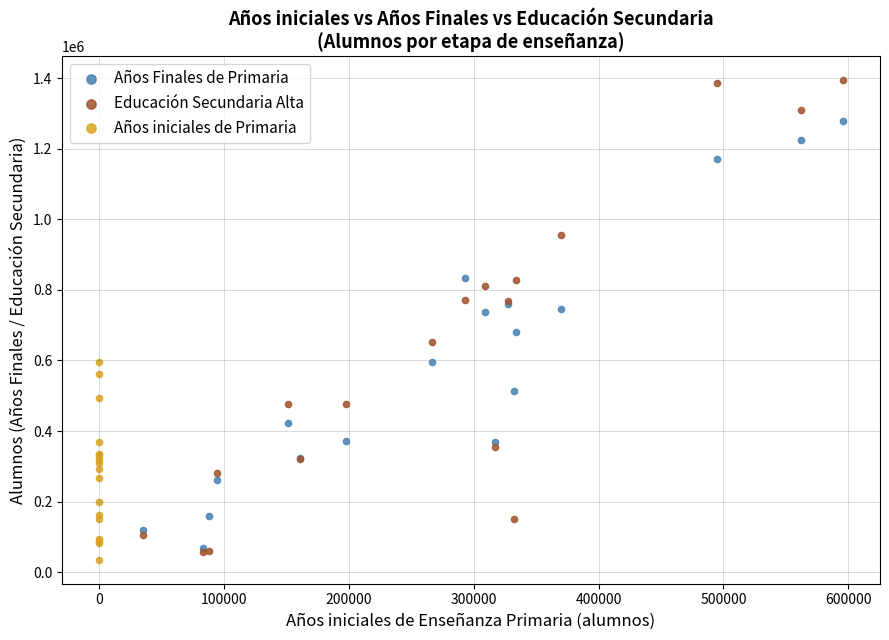

Which series contains the highest Y value?

Educación Secundaria Alta